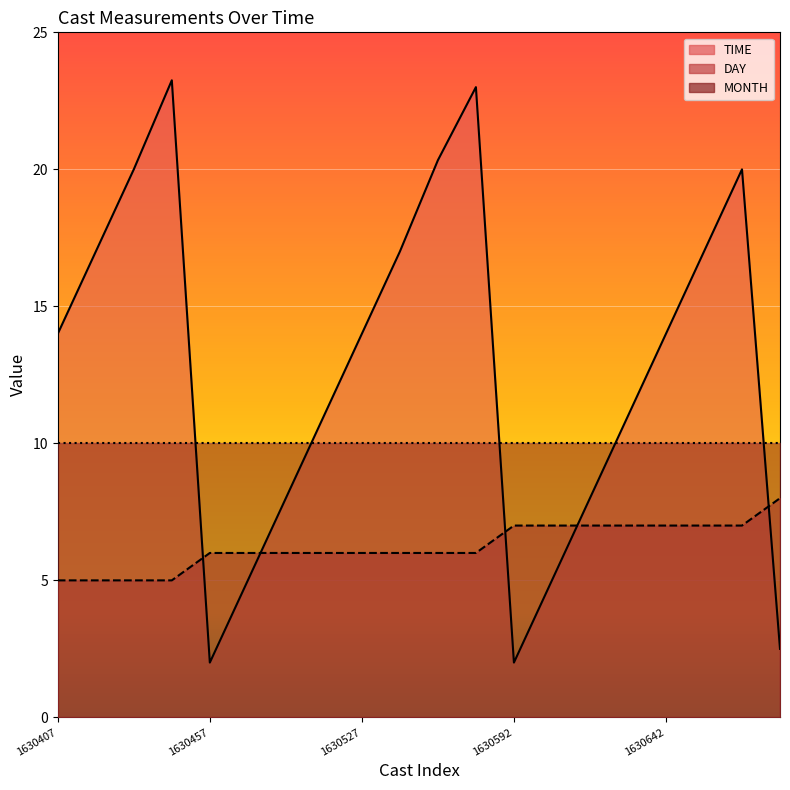

How many intersections are there between DAY and TIME?

5